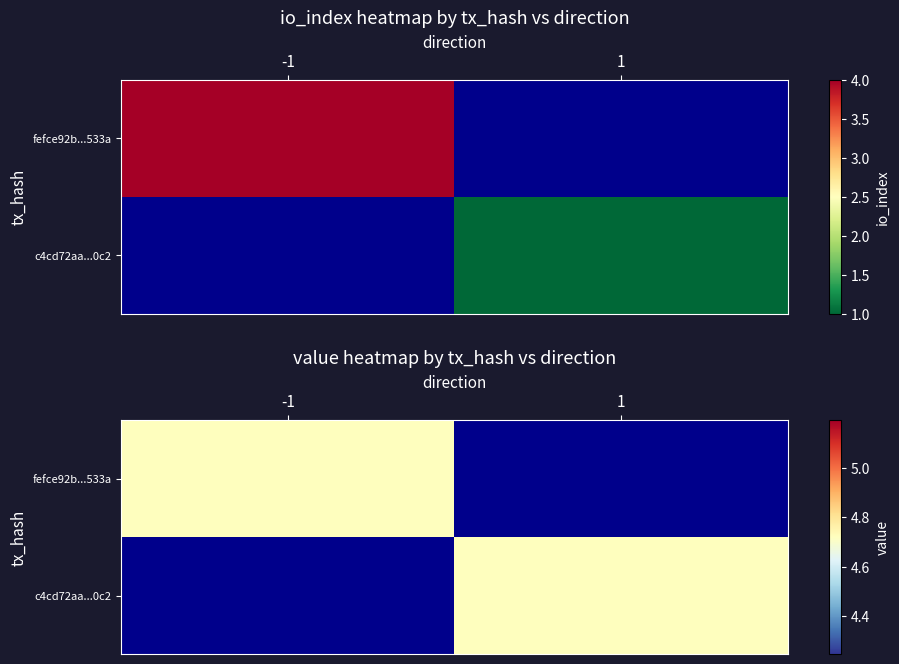

Reading right to left, list all the values displayed in this chart.

fefce92b3165234b95dc053867db1926f16533a: 4.7	1.0	4.0	-1.0
c4cd72aa7414d085bd15d0e83af95ca57aca0c2: 4.7	1.0	1.0	1.0